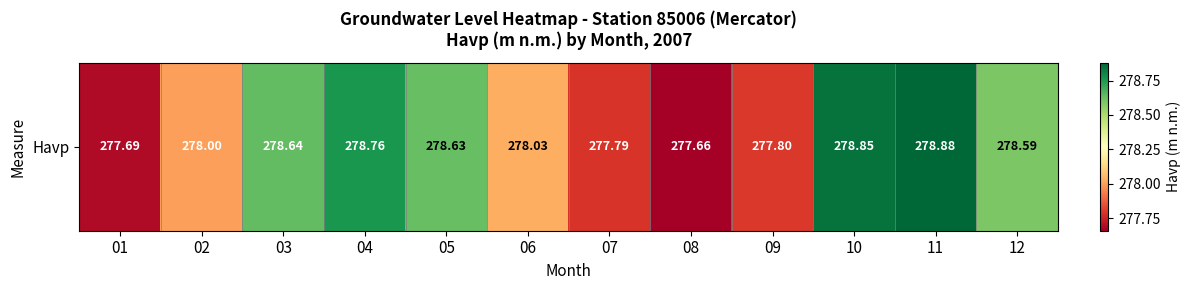

What is the sum of all values?

3339.3